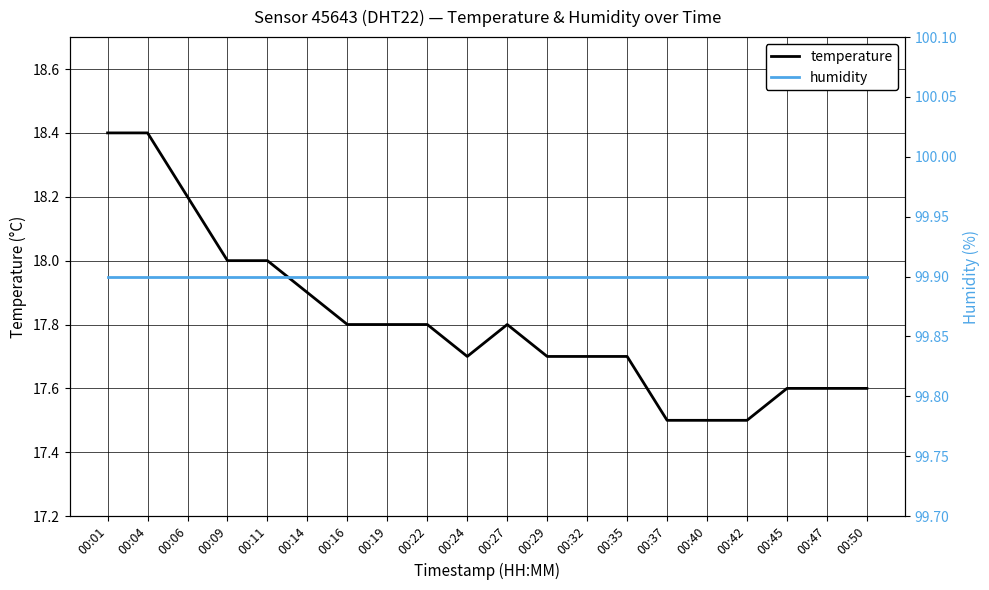

Which category has the lowest value in the humidity series?

00:01